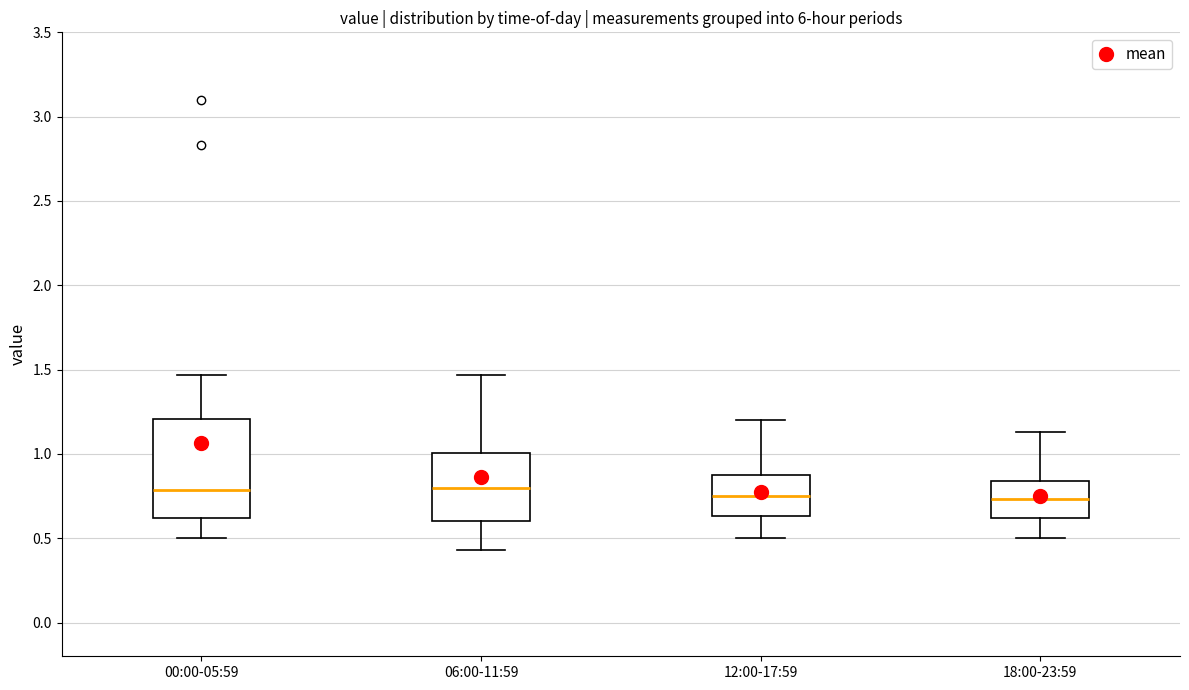

Reading left to right, transcribe this box plot: for each box, give where its median line is, the range the box spans, and where its two whiskers end, as read against the y-axis. The values are not printed on the chart, so give them approximately, as read against the axis.

00:00-05:59: median 0.80, box 0.60 to 1.20, whiskers 0.50 to 1.45
06:00-11:59: median 0.80, box 0.60 to 1.00, whiskers 0.45 to 1.45
12:00-17:59: median 0.75, box 0.65 to 0.90, whiskers 0.50 to 1.20
18:00-23:59: median 0.75, box 0.60 to 0.85, whiskers 0.50 to 1.15